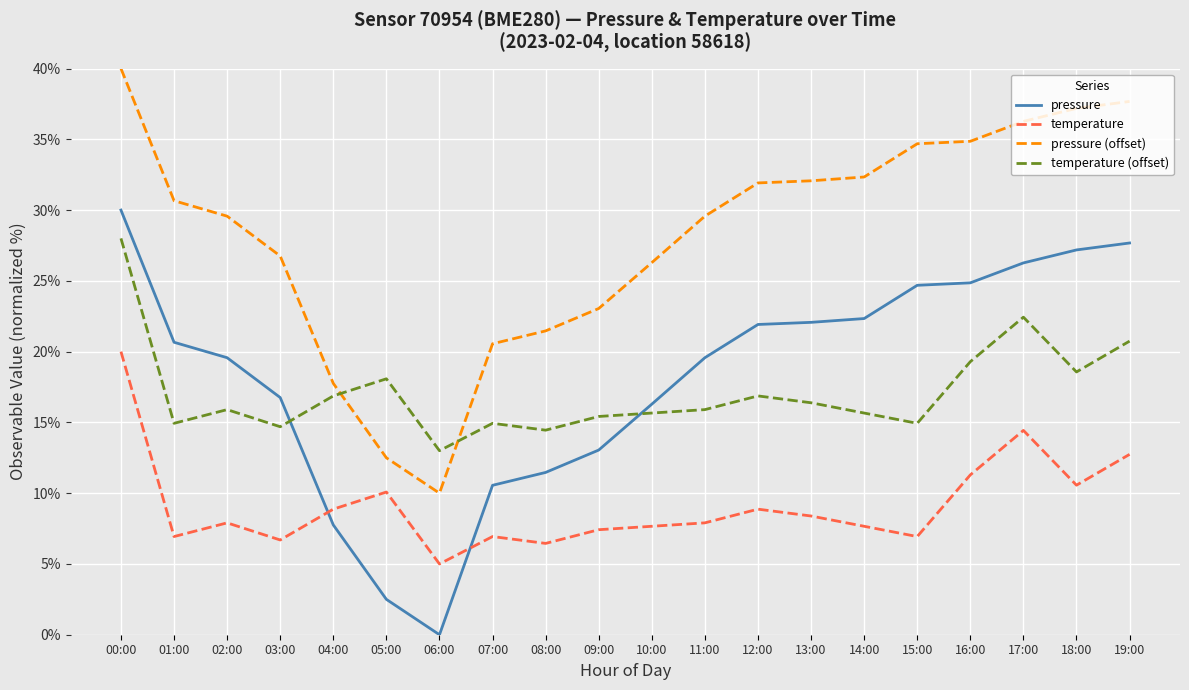

At which label does temperature reach its minimum?

06:00